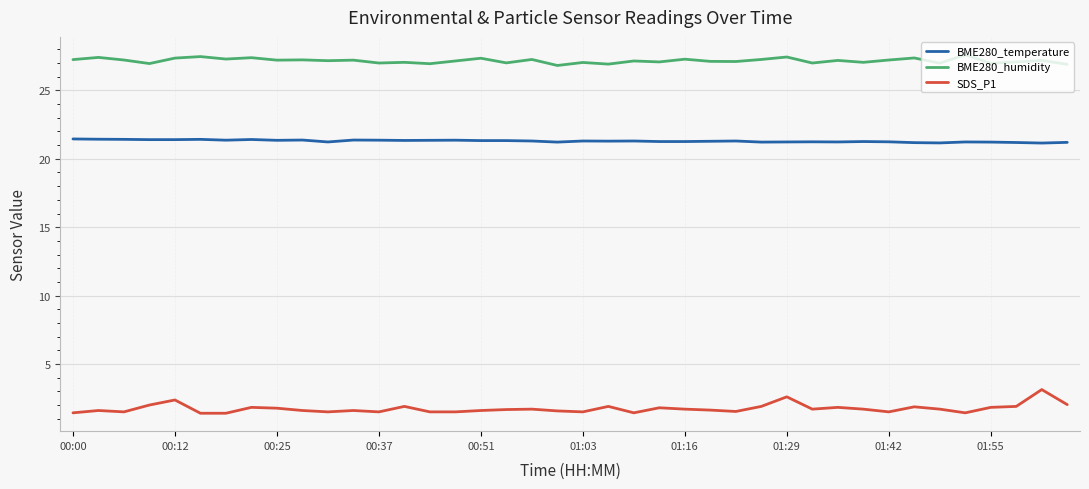

In BME280_humidity, how many points are higher than both neighbors (excluding endpoints)?

16